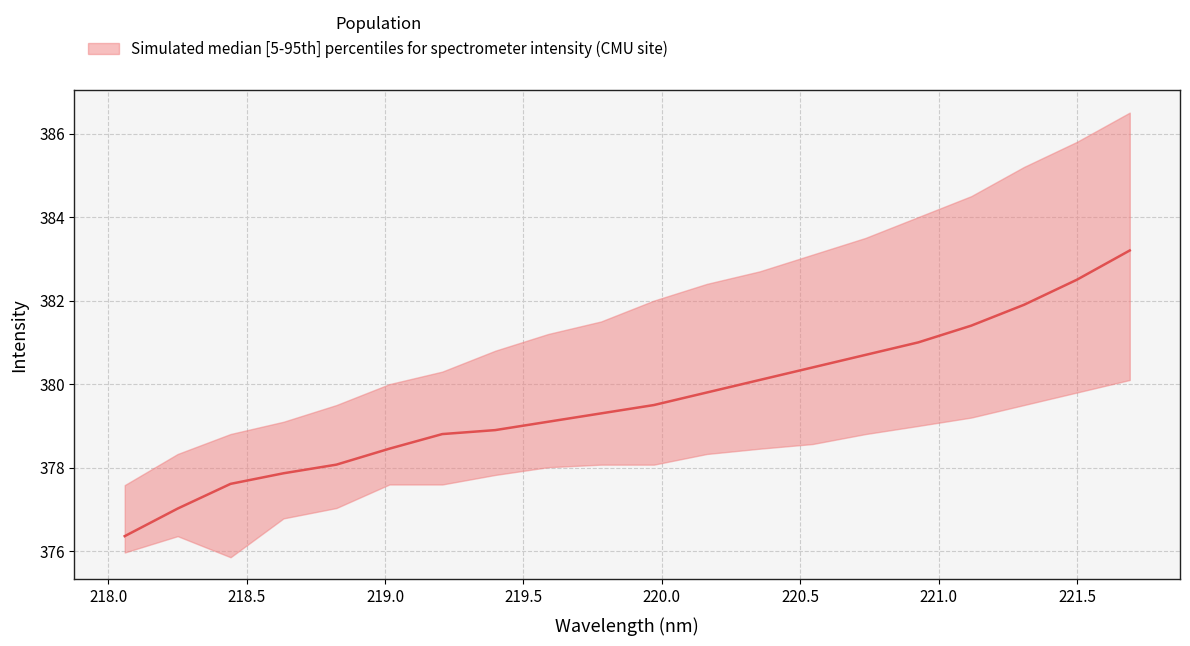

True or false: lower and median intersect in this chart.

False